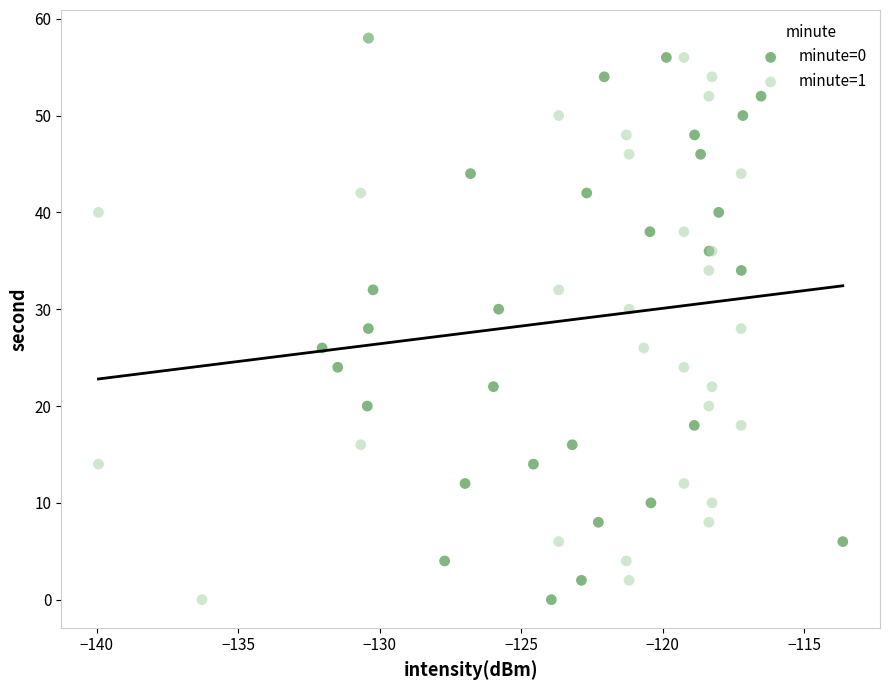

What are all the series names shown in the legend?

minute=0, minute=1